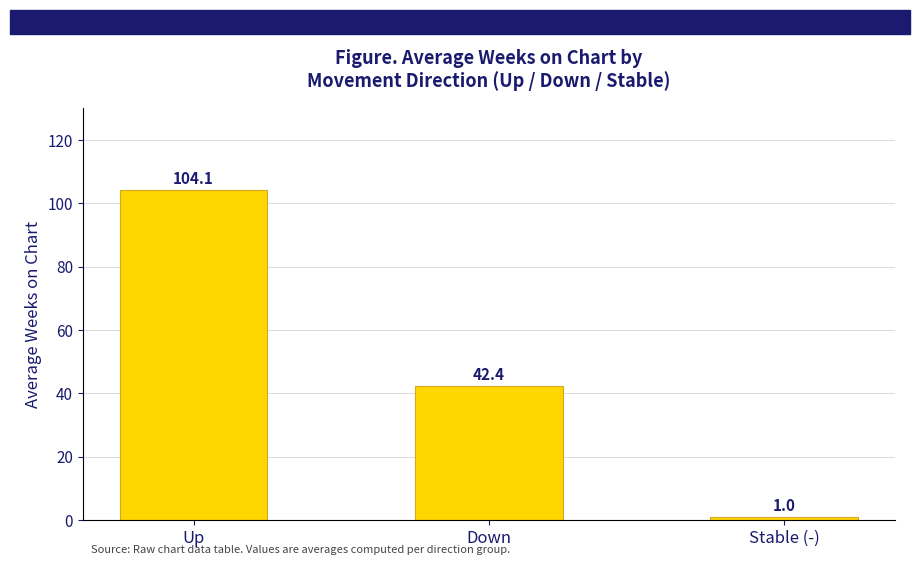

Rank the categories by value from lowest to highest.

Stable (-), Down, Up